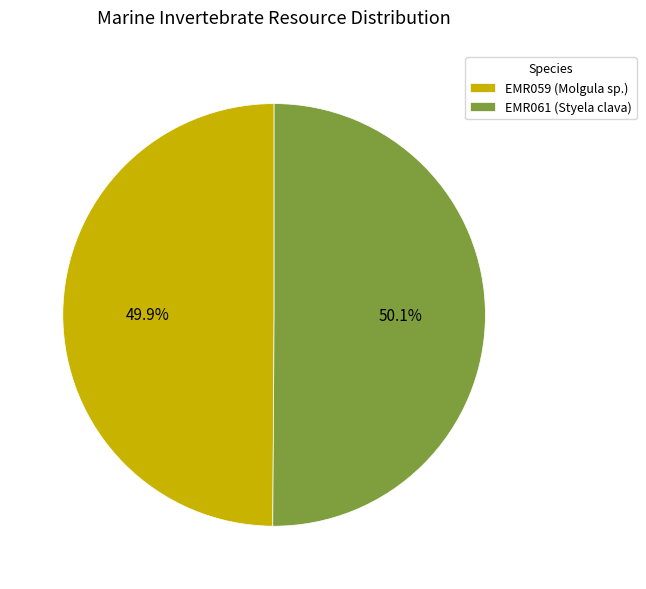

True or false: EMR059 (Molgula sp.) accounts for 56% of the total.

False